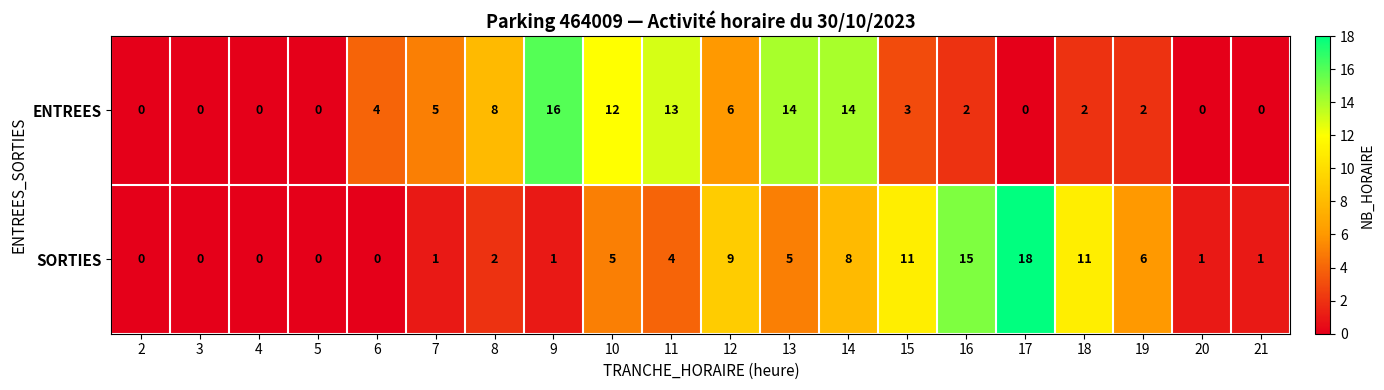

Which series has the widest spread of values?

SORTIES